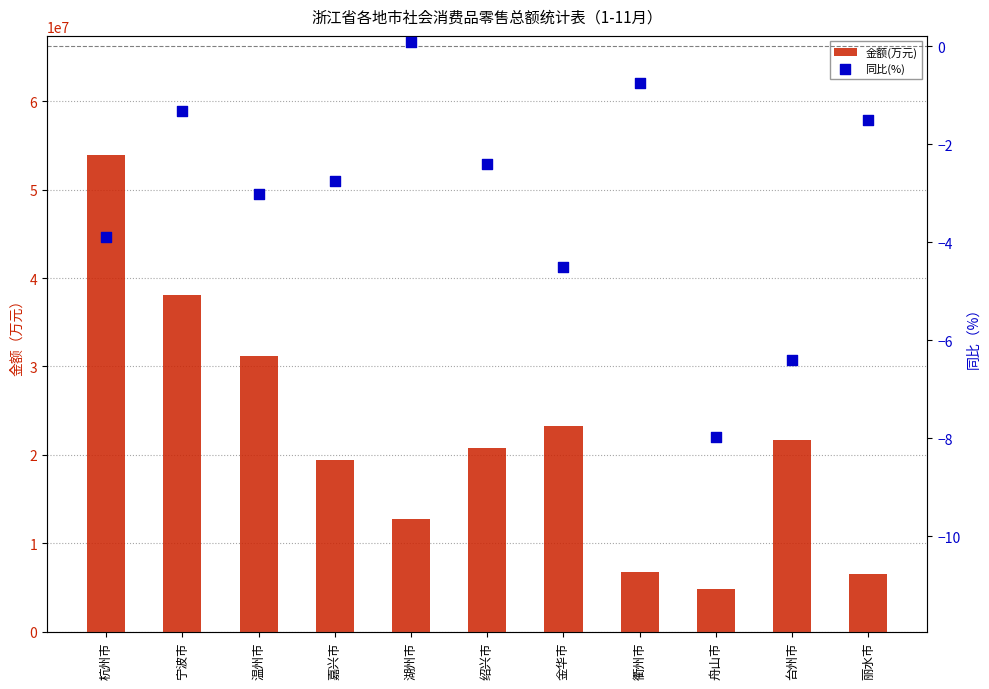

At which category is the sum across all series the highest?

杭州市